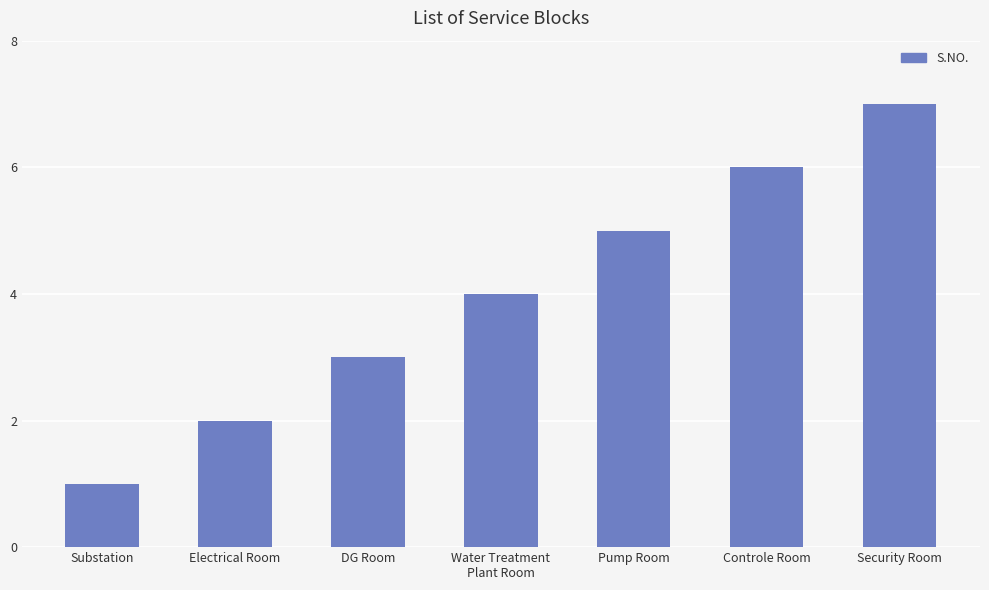

What is the change in value from Substation to Pump Room?

+4